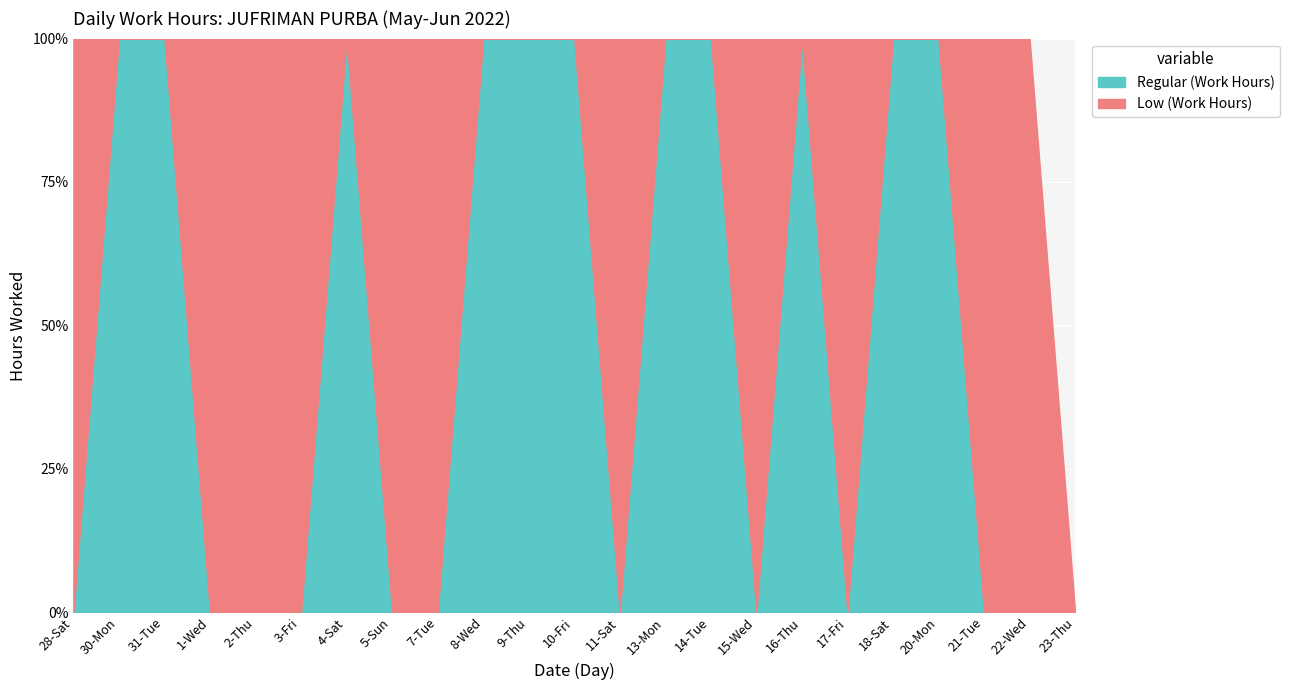

What are all the series names shown in the legend?

Regular (Work Hours), Low (Work Hours)